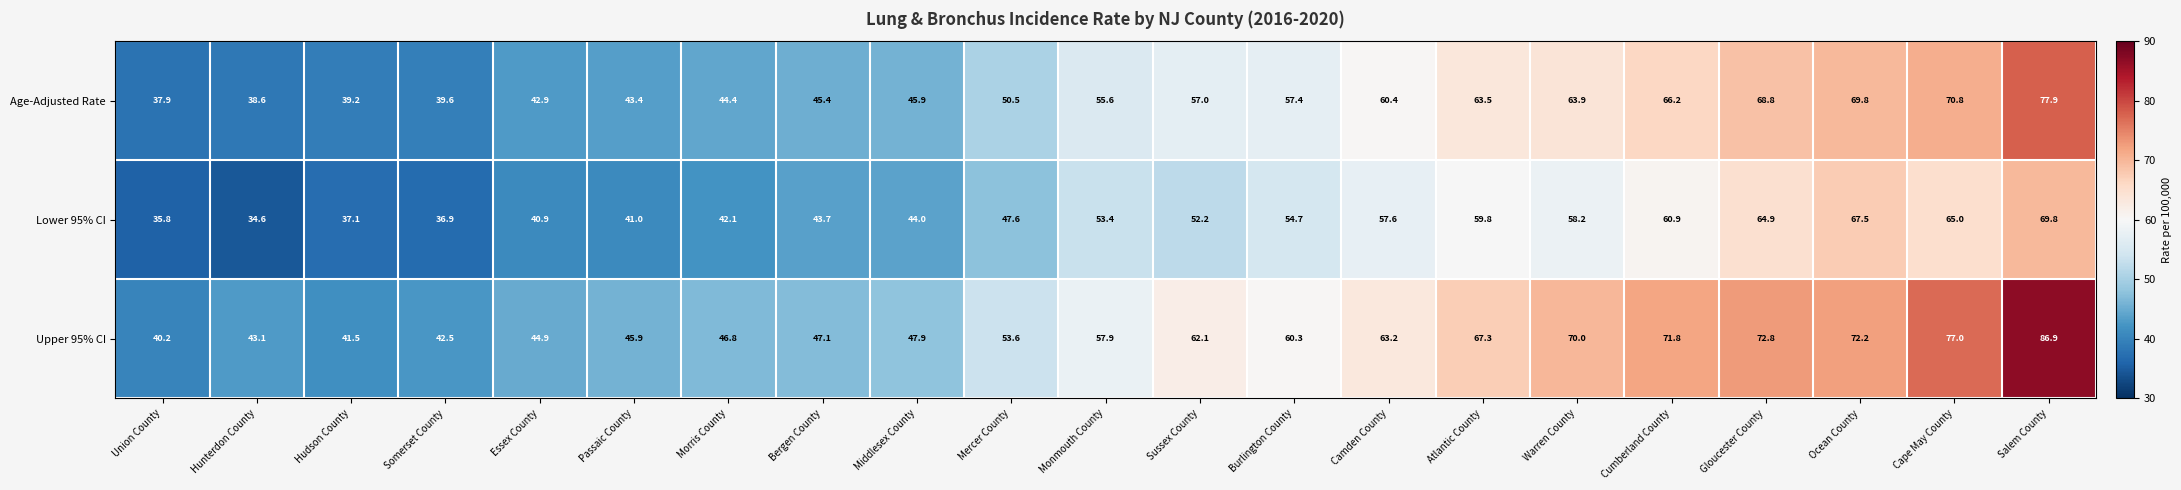

The value of Upper 95% CI at Middlesex County is 47.9. True or false?

True